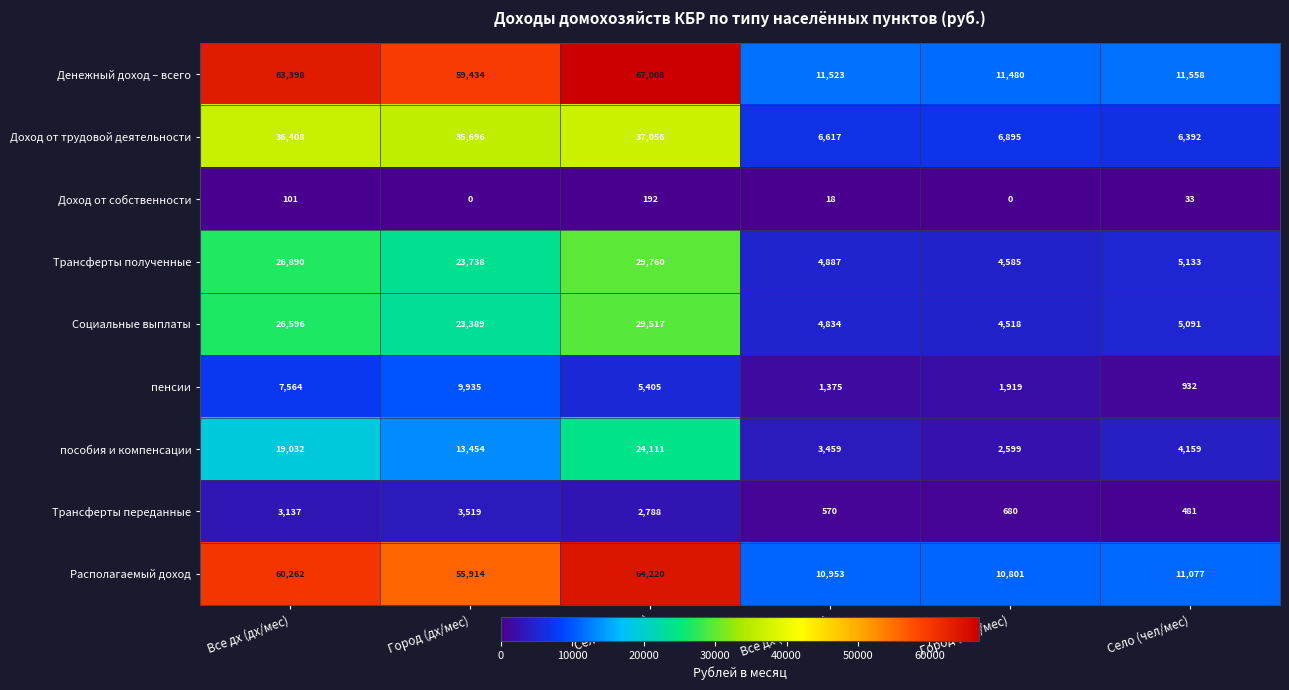

What is the difference between the second highest and minimum values in the Трансферты переданные series?

2656